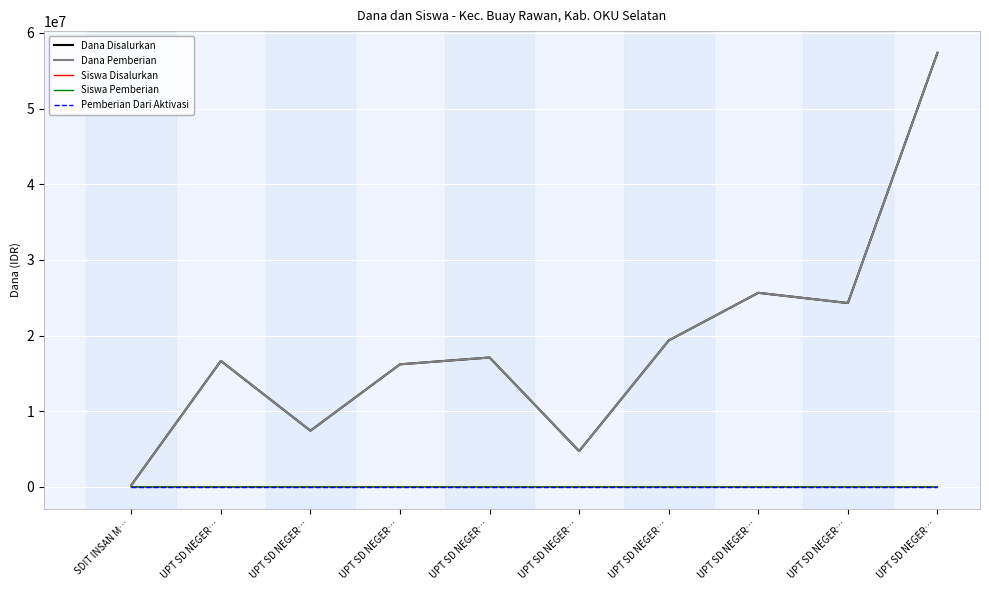

What is the label of the 9th point from the left?

UPT SD NEGER…